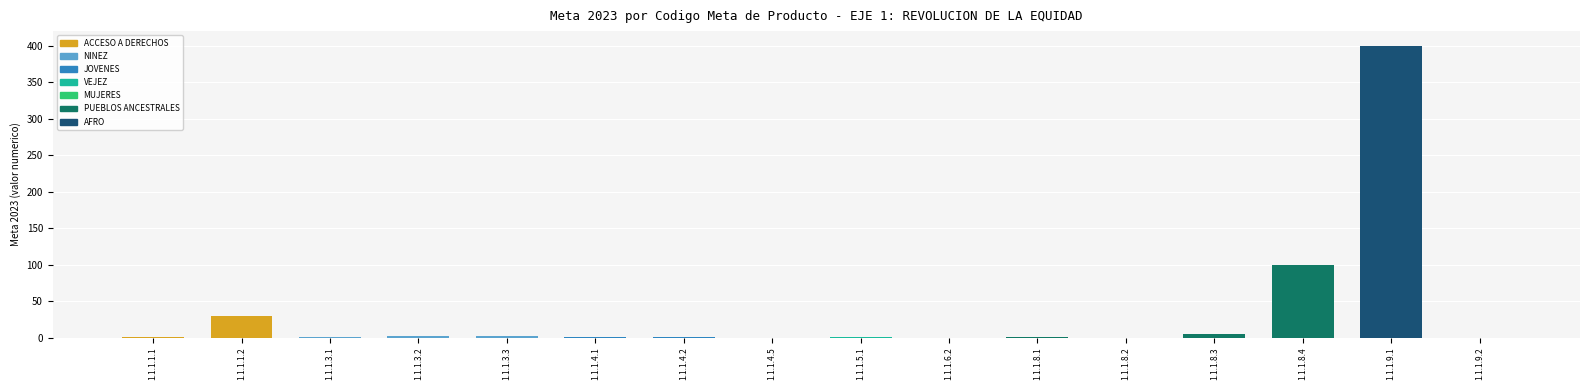

The chart shows a value of 123 at 1.1.1.8.2. True or false?

False